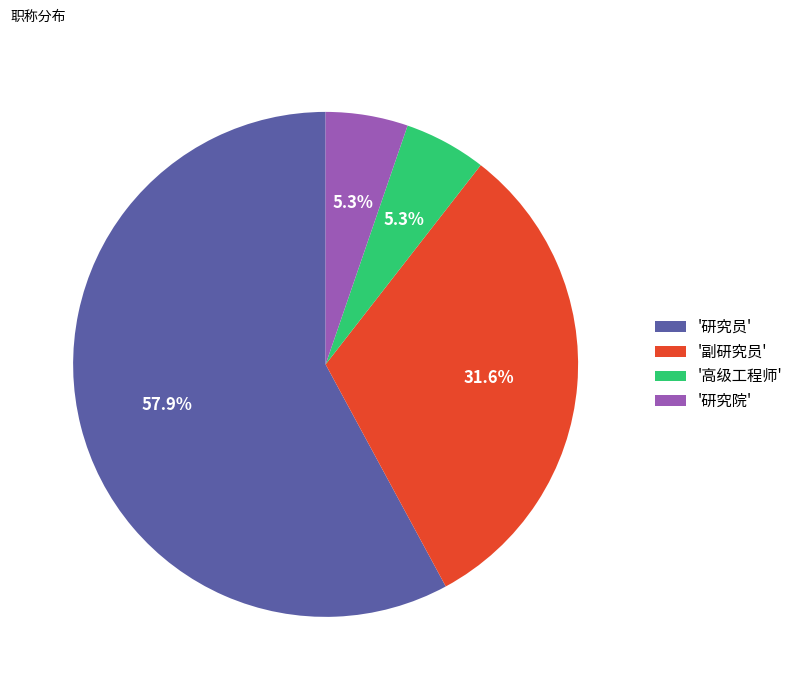

To the nearest percent, what is the difference between the largest and smallest slice percentages?

53%